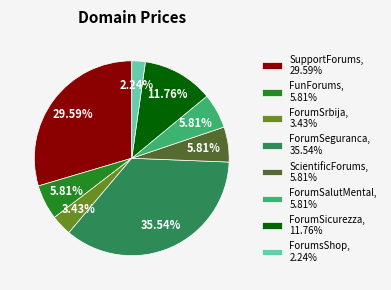

Which has a higher value, ScientificForums, 5.81% or ForumSrbija, 3.43%?

ScientificForums, 5.81%